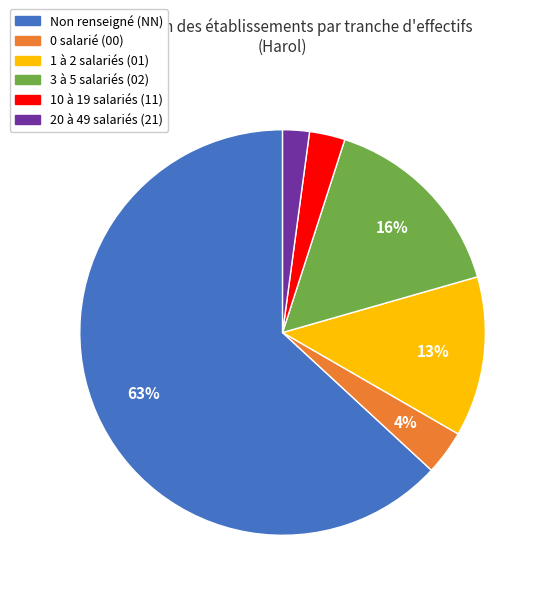

To the nearest percent, what is the average slice percentage?

17%